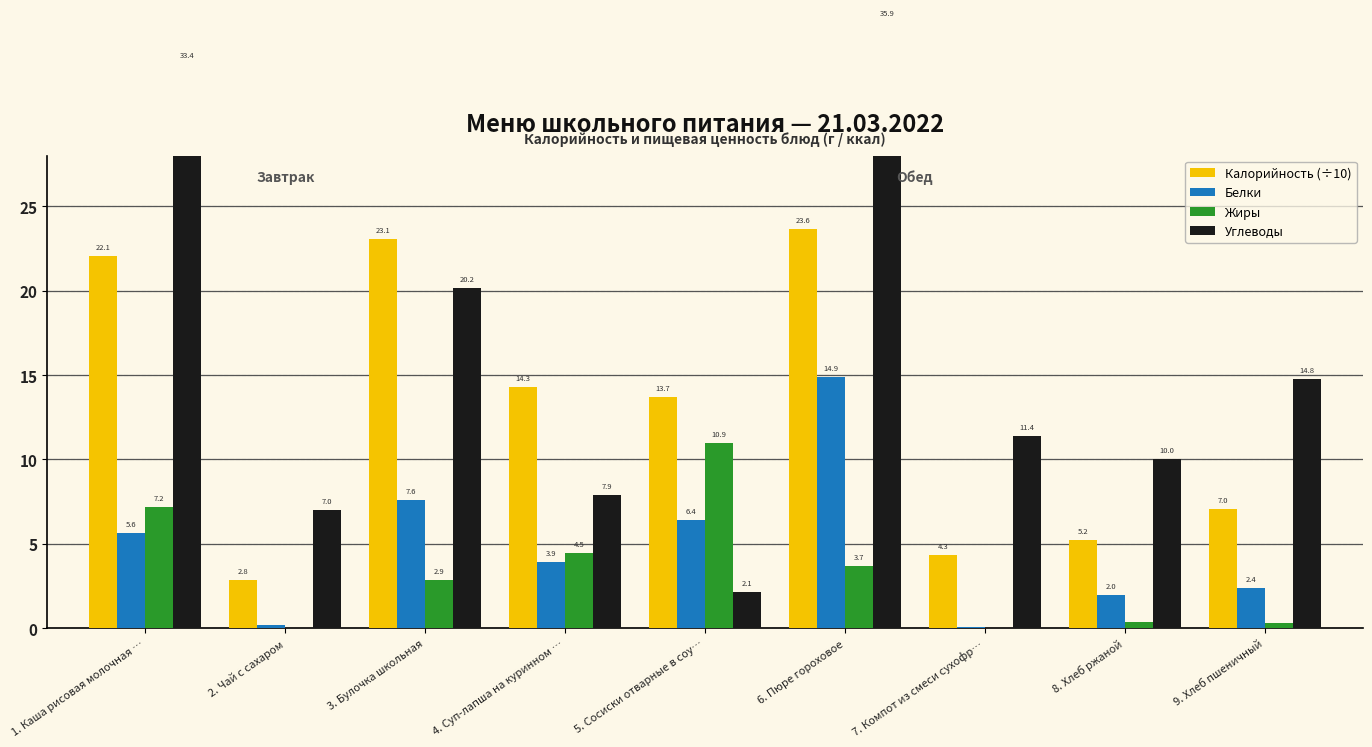

At which category is the sum across all series the highest?

6. Пюре гороховое